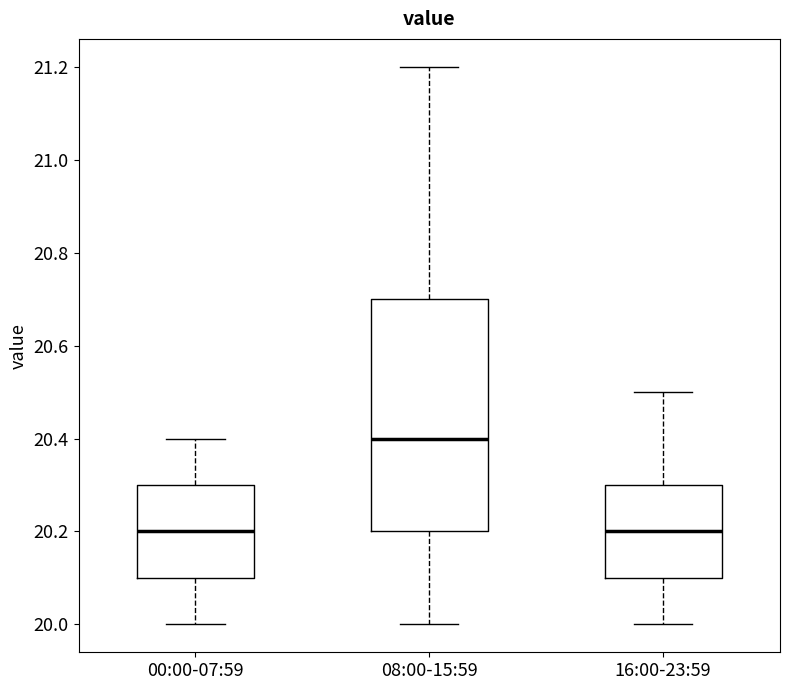

Reading left to right, transcribe this box plot: for each box, give where its median line is, the range the box spans, and where its two whiskers end, as read against the y-axis. The values are not printed on the chart, so give them approximately, as read against the axis.

00:00-07:59: median 20.2, box 20.1 to 20.3, whiskers 20.0 to 20.4
08:00-15:59: median 20.4, box 20.2 to 20.7, whiskers 20.0 to 21.2
16:00-23:59: median 20.2, box 20.1 to 20.3, whiskers 20.0 to 20.5